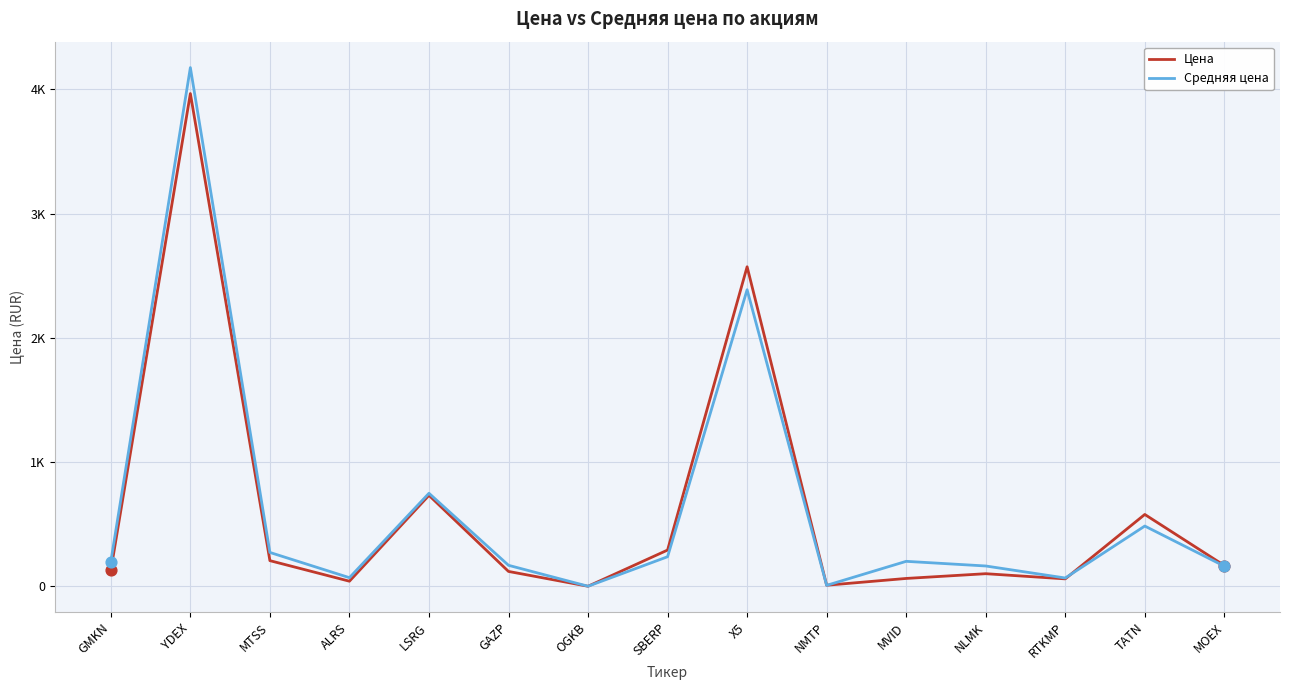

At which category is the sum across all series the highest?

YDEX